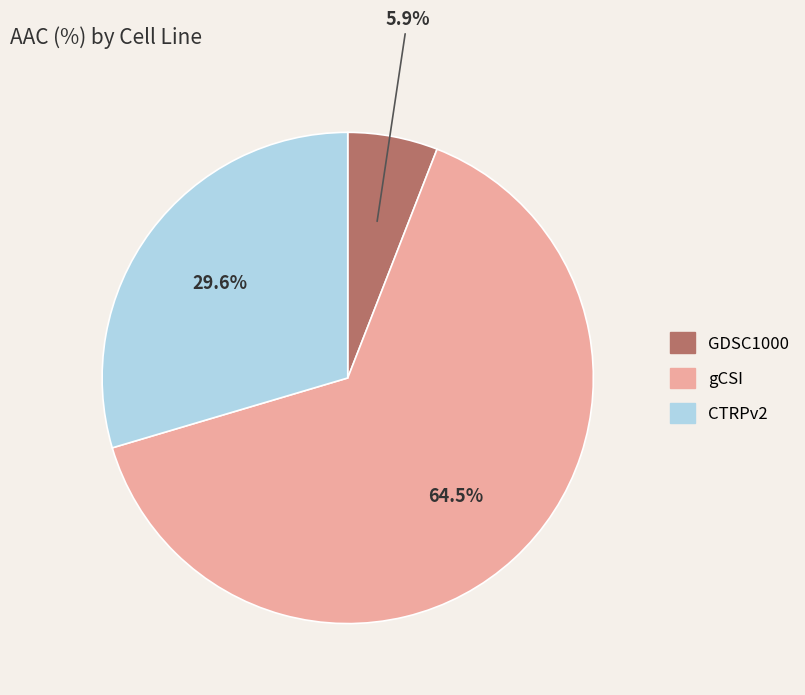

Which has a higher value, gCSI or GDSC1000?

gCSI